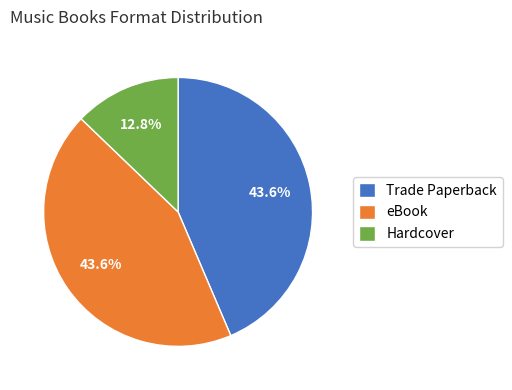

True or false: Hardcover accounts for 13% of the total.

True